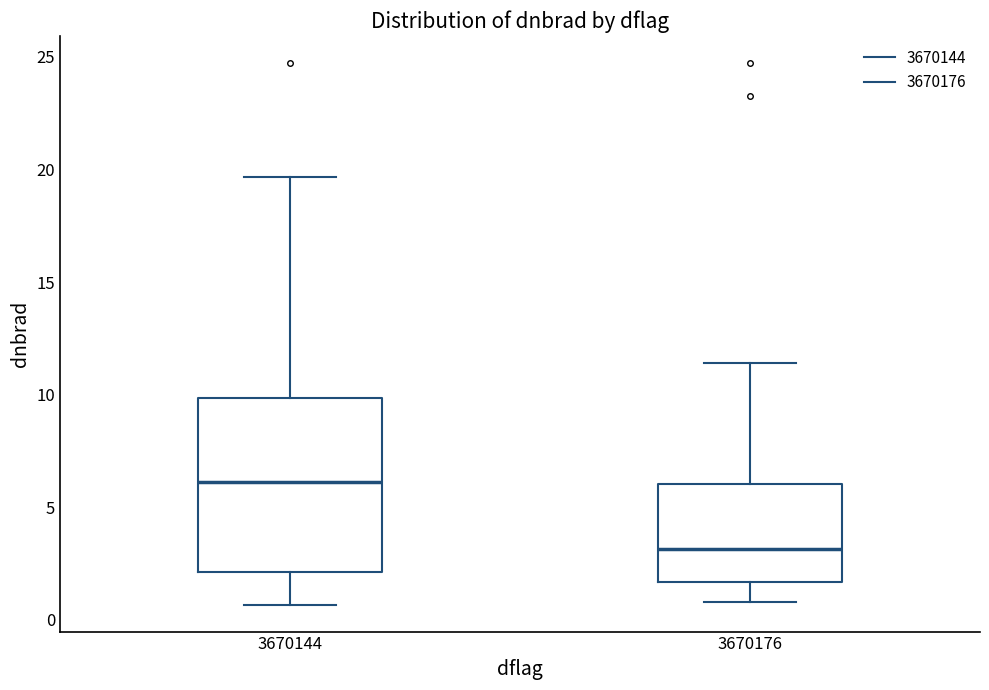

Reading left to right, read every box against the y-axis: the position of its median line, the range the box covers, and the ends of its whiskers. The values are not printed on the chart, so give them approximately, as read against the axis.

3670144: median 6.0, box 2.0 to 10.0, whiskers 0.5 to 19.5
3670176: median 3.0, box 1.5 to 6.0, whiskers 1.0 to 11.5